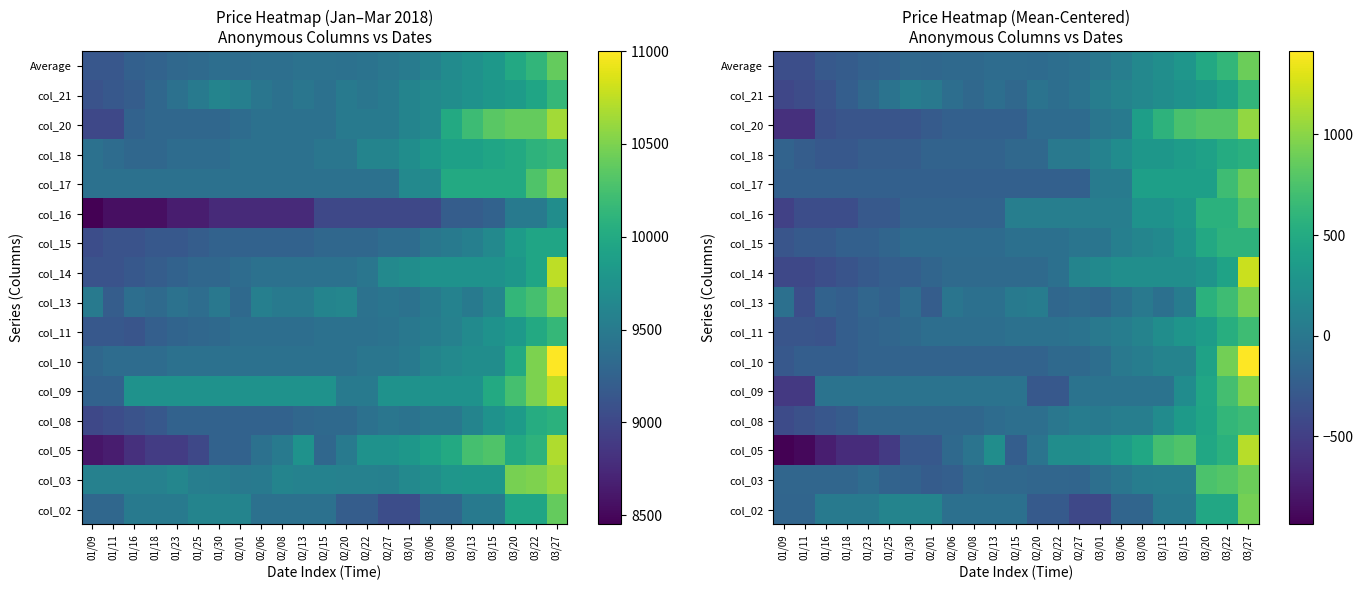

What is the total value across all series at 03/08?

2588.7